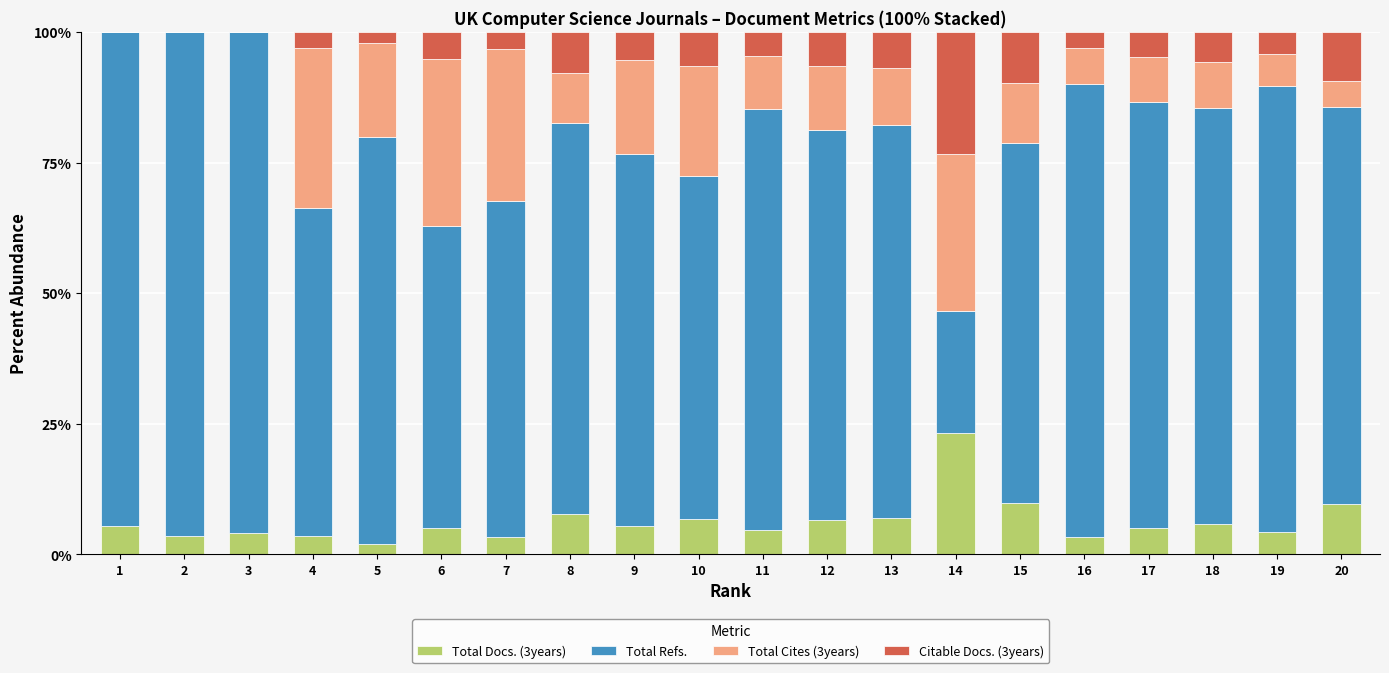

What is the highest value of the Total Docs. (3years) series?

23.3